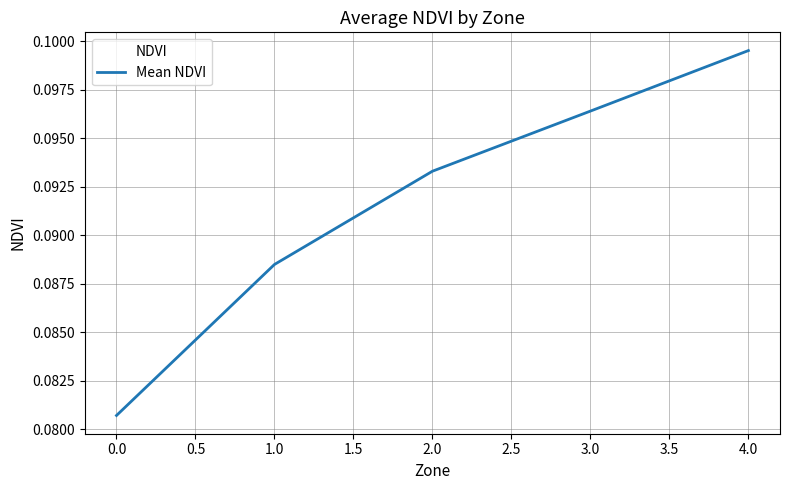

Which label corresponds to the smallest value in the chart?

0.0